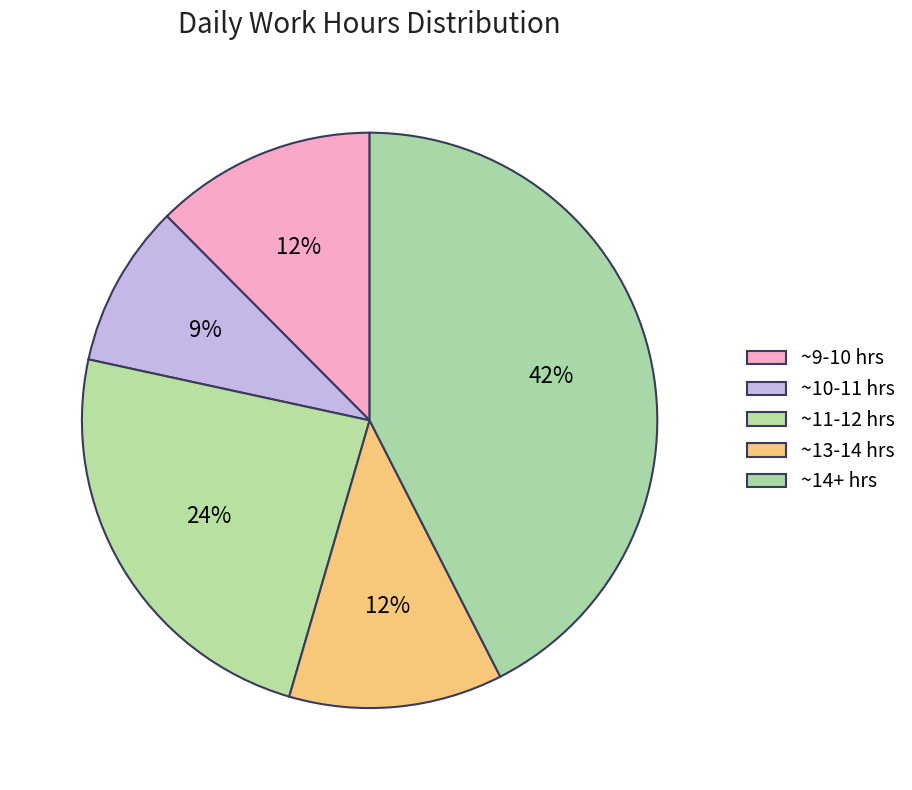

Count the number of slices in the pie.

5